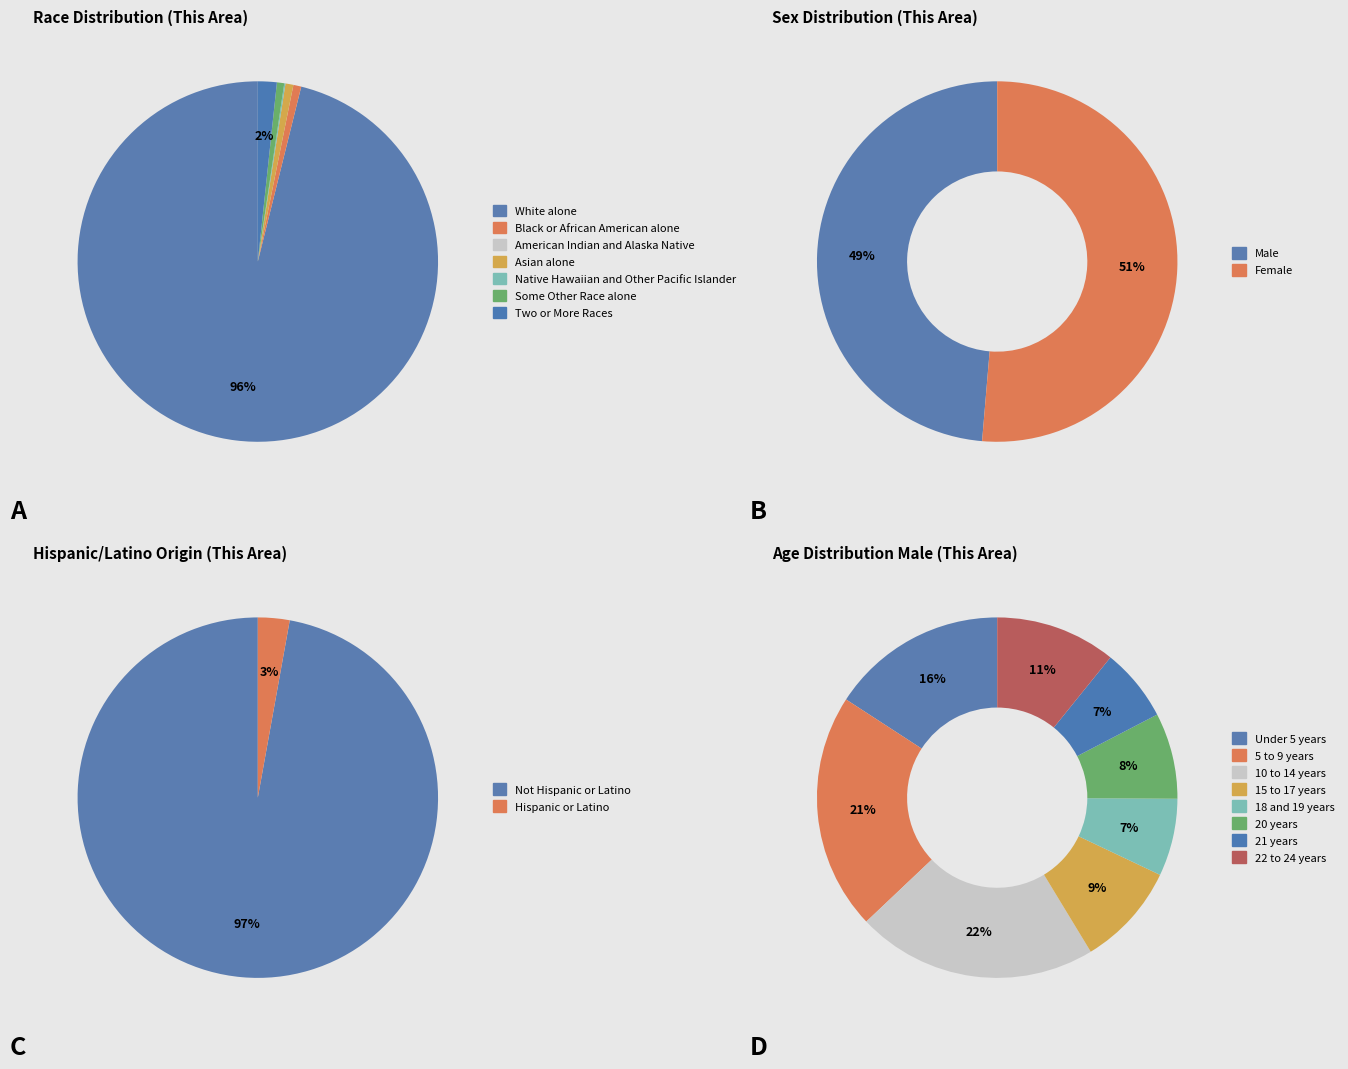

Count the number of slices in the pie.

7